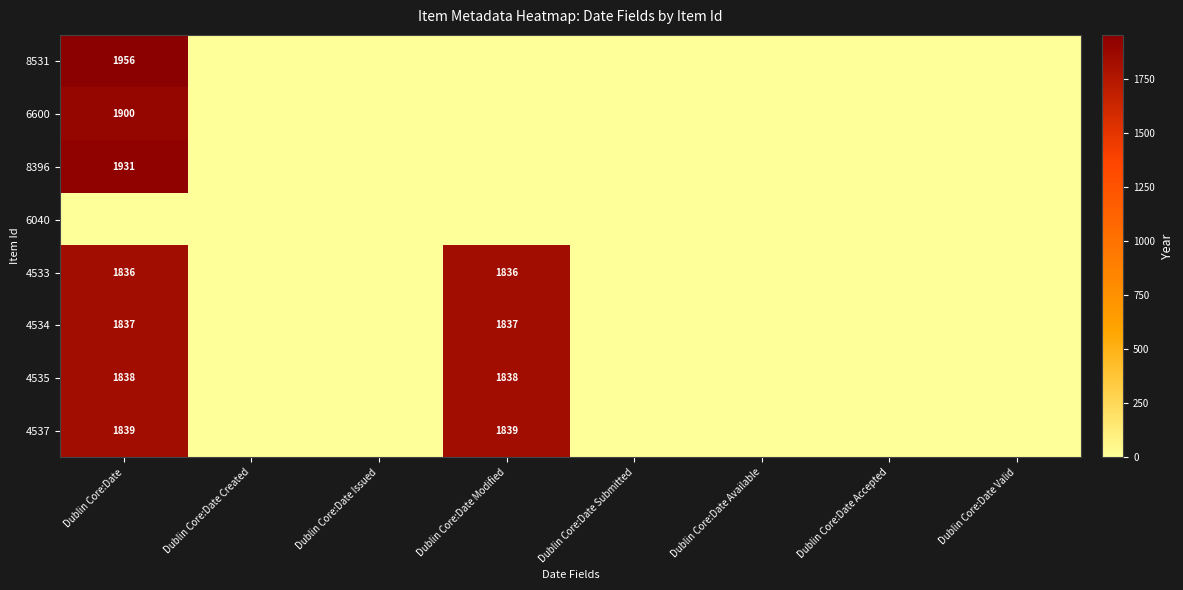

Is it true that 4535 equals 2898 at Dublin Core:Date?

False